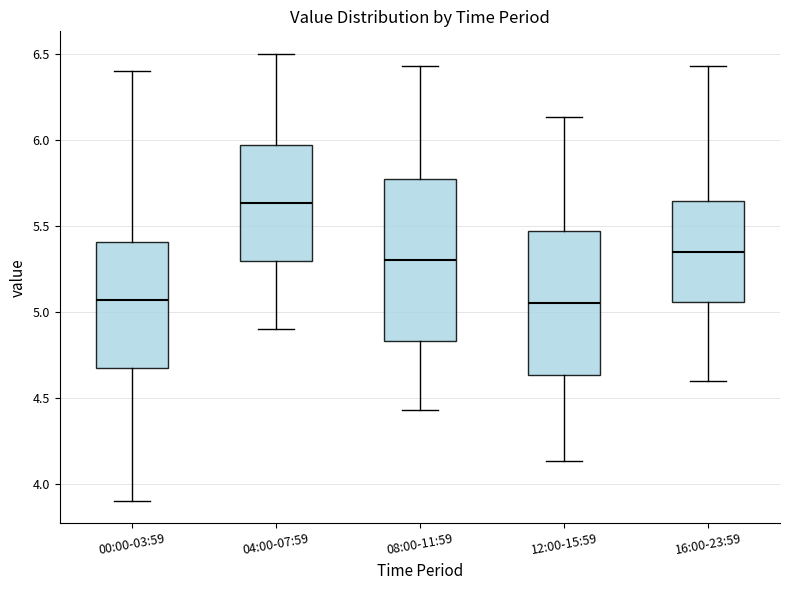

Where does the upper whisker of the box for 12:00-15:59 end on the y-axis? The values are not printed on the chart, so give them approximately, as read against the axis.

6.15